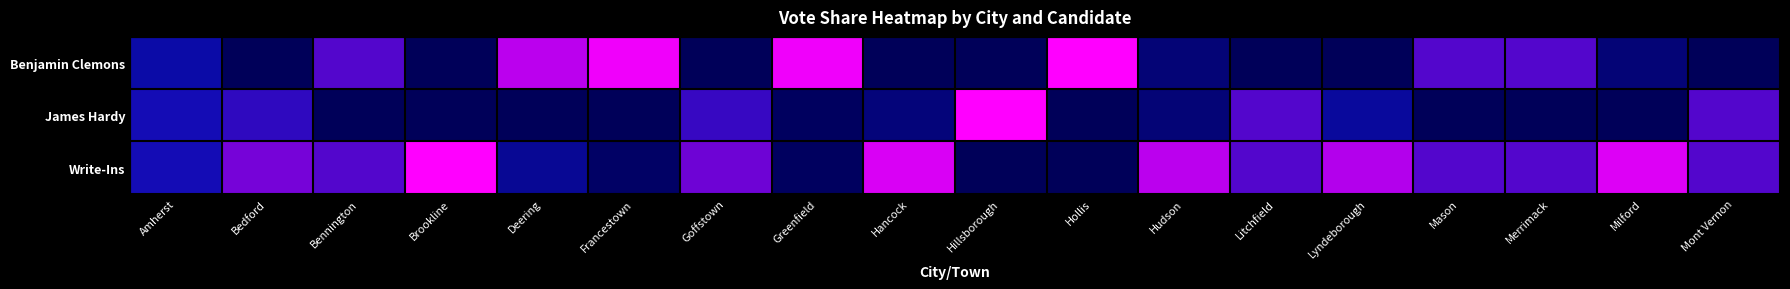

Reading right to left, what are all the values shown in this chart?

Benjamin Clemons: Mont Vernon=0.0	Milford=0.1	Merrimack=0.5	Mason=0.5	Lyndeborough=0.0	Litchfield=0.0	Hudson=0.1	Hollis=1.0	Hillsborough=0.0	Hancock=0.0	Greenfield=1.0	Goffstown=0.0	Francestown=0.9	Deering=0.8	Brookline=0.0	Bennington=0.5	Bedford=0.0	Amherst=0.3
James Hardy: Mont Vernon=0.5	Milford=0.0	Merrimack=0.0	Mason=0.0	Lyndeborough=0.2	Litchfield=0.5	Hudson=0.1	Hollis=0.0	Hillsborough=1.0	Hancock=0.1	Greenfield=0.0	Goffstown=0.4	Francestown=0.0	Deering=0.0	Brookline=0.0	Bennington=0.0	Bedford=0.4	Amherst=0.4
Write-Ins: Mont Vernon=0.5	Milford=0.9	Merrimack=0.5	Mason=0.5	Lyndeborough=0.8	Litchfield=0.5	Hudson=0.8	Hollis=0.0	Hillsborough=0.0	Hancock=0.9	Greenfield=0.0	Goffstown=0.6	Francestown=0.1	Deering=0.2	Brookline=1.0	Bennington=0.5	Bedford=0.6	Amherst=0.4